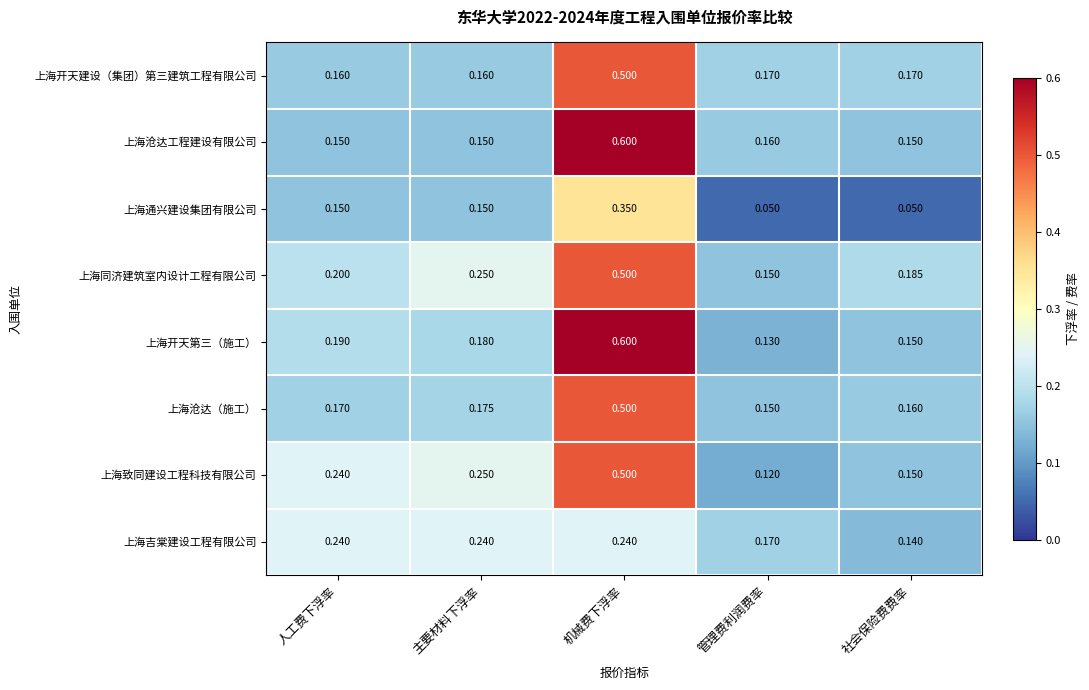

Which series has the largest range (max minus min)?

上海开天第三（施工）